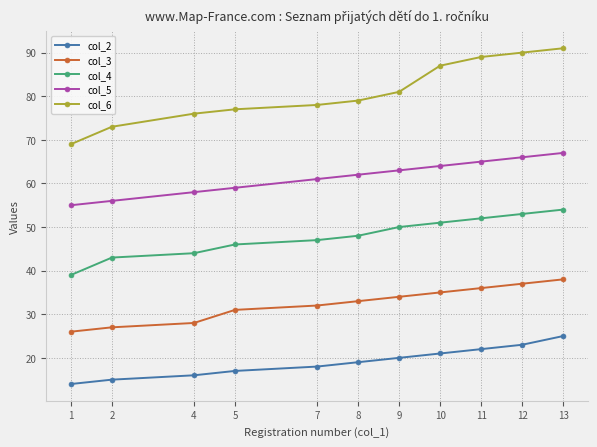

Reading left to right, what are all the values shown in this chart?

col_2: 1=14	2=15	4=16	5=17	7=18	8=19	9=20	10=21	11=22	12=23	13=25
col_3: 1=26	2=27	4=28	5=31	7=32	8=33	9=34	10=35	11=36	12=37	13=38
col_4: 1=39	2=43	4=44	5=46	7=47	8=48	9=50	10=51	11=52	12=53	13=54
col_5: 1=55	2=56	4=58	5=59	7=61	8=62	9=63	10=64	11=65	12=66	13=67
col_6: 1=69	2=73	4=76	5=77	7=78	8=79	9=81	10=87	11=89	12=90	13=91